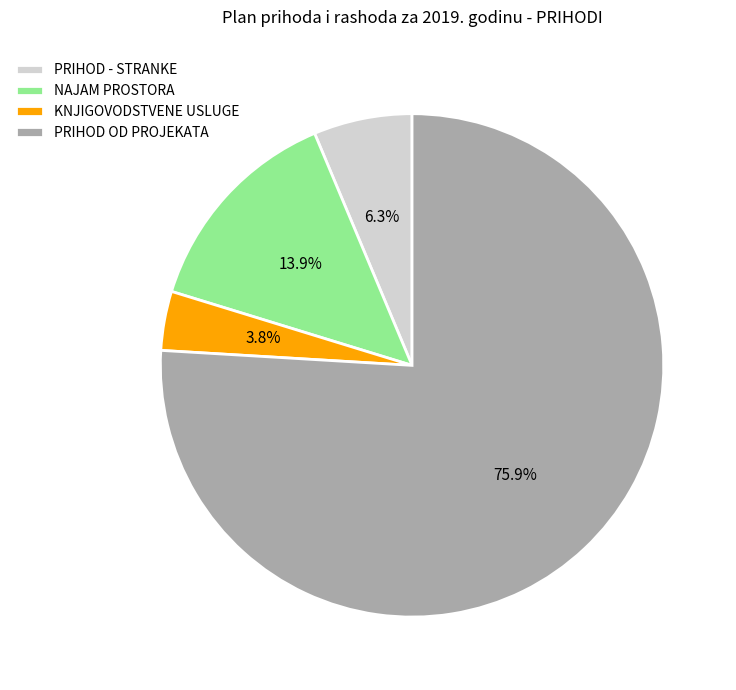

How many slices are in this pie chart?

4